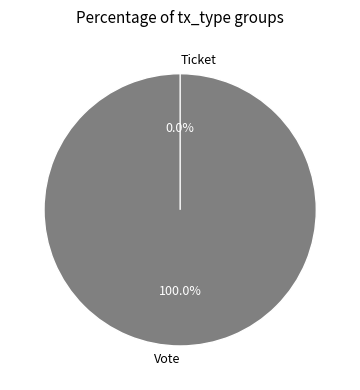

Count the number of slices in the pie.

2